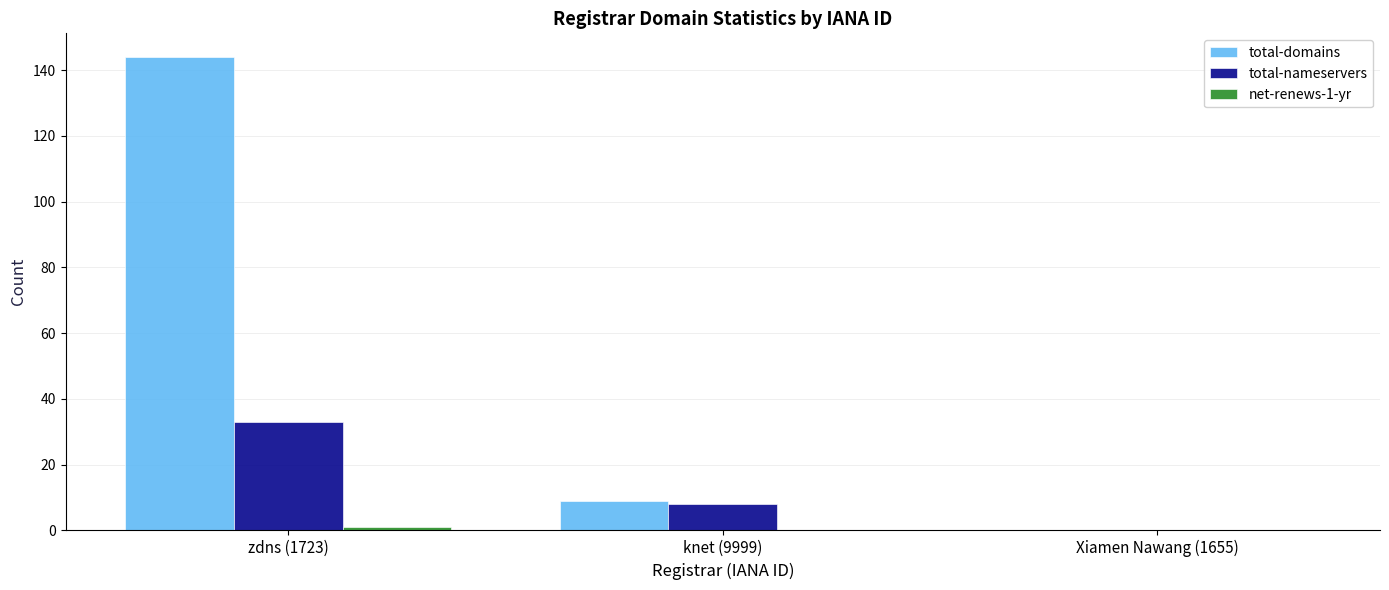

The value of total-domains at Xiamen Nawang (1655) is 60. True or false?

False